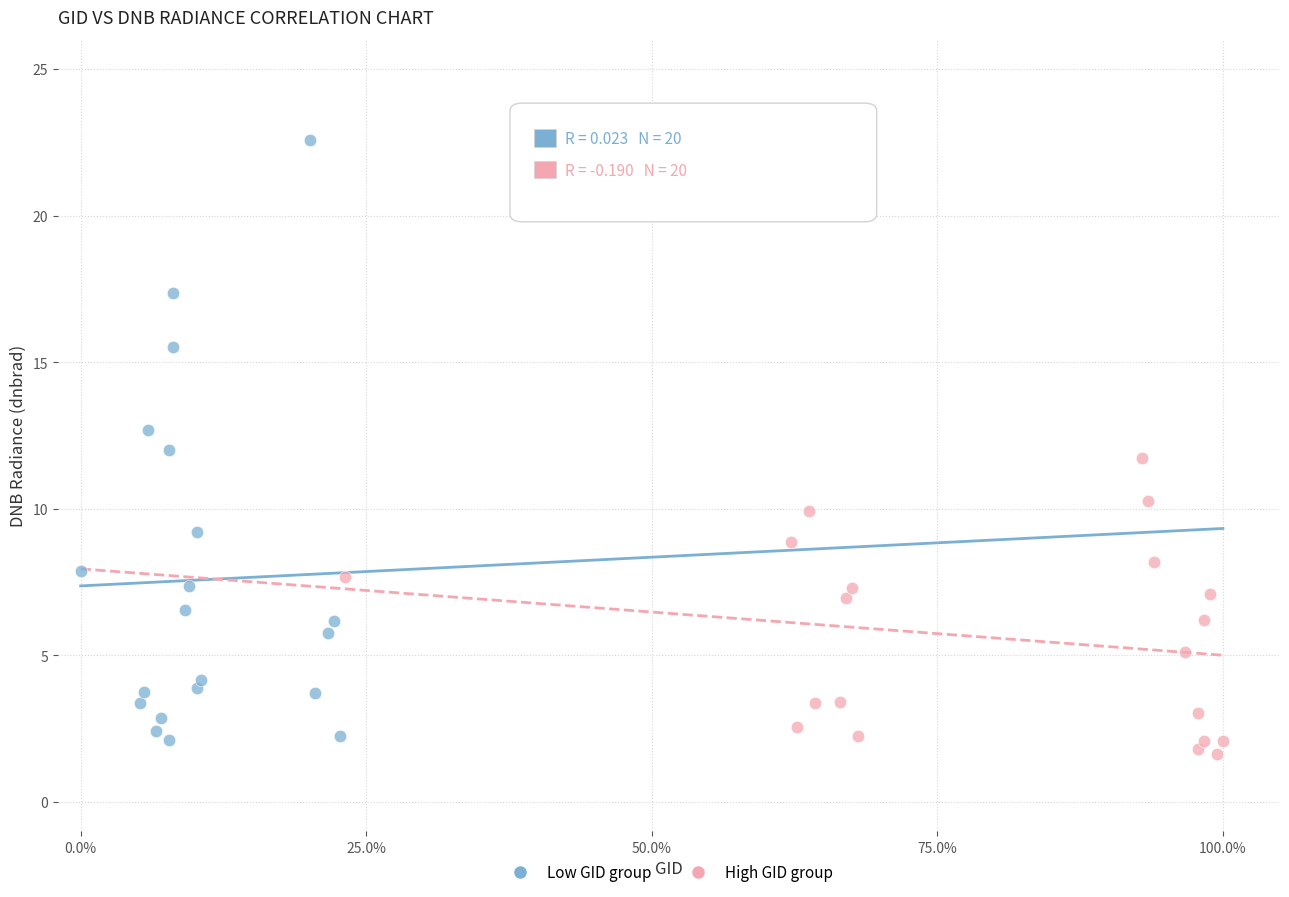

Which series has the widest spread of Y values?

Low GID group